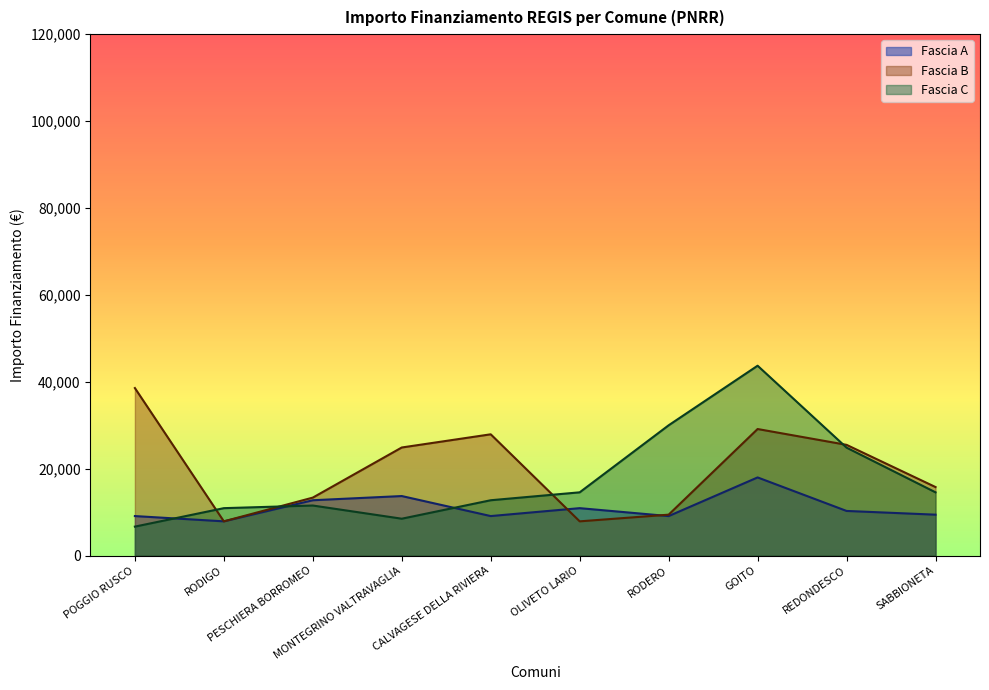

What position from the left is PESCHIERA BORROMEO?

3